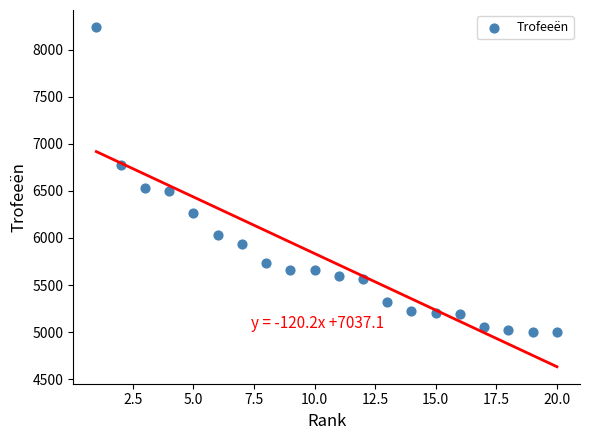

What is the range of X values (max minus min)?

19